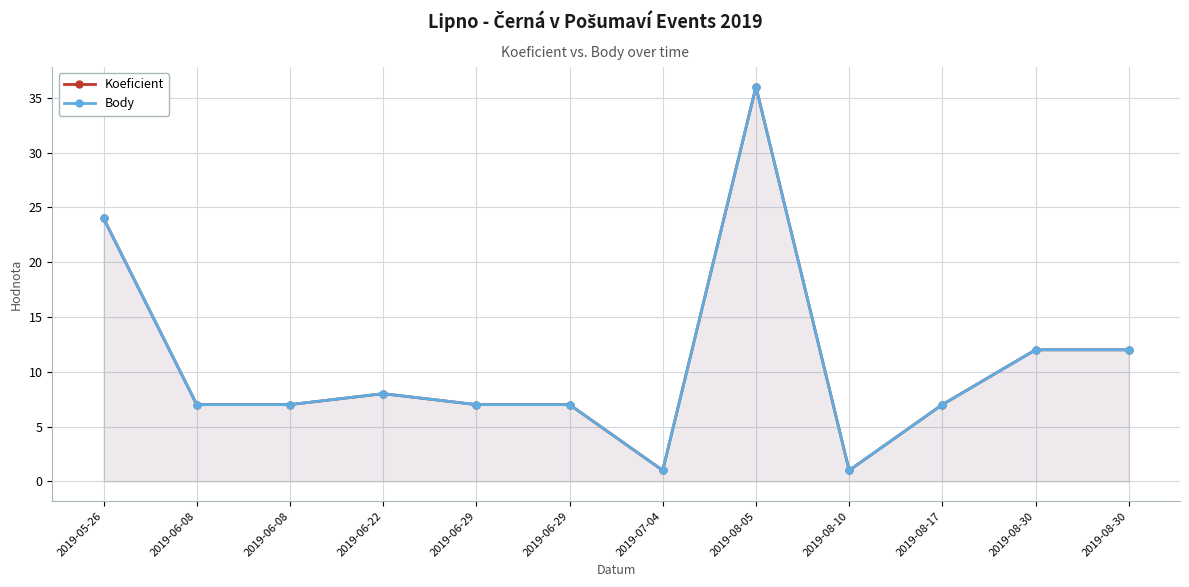

Which series has the largest total across all categories?

Koeficient